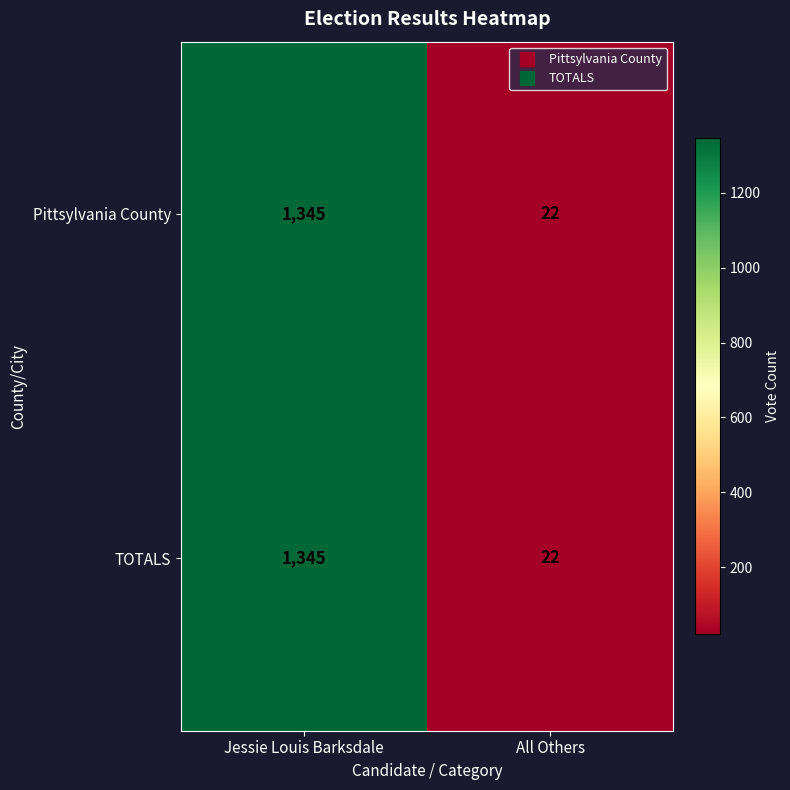

List the labels in order of Pittsylvania County value, largest first.

Jessie Louis Barksdale, All Others